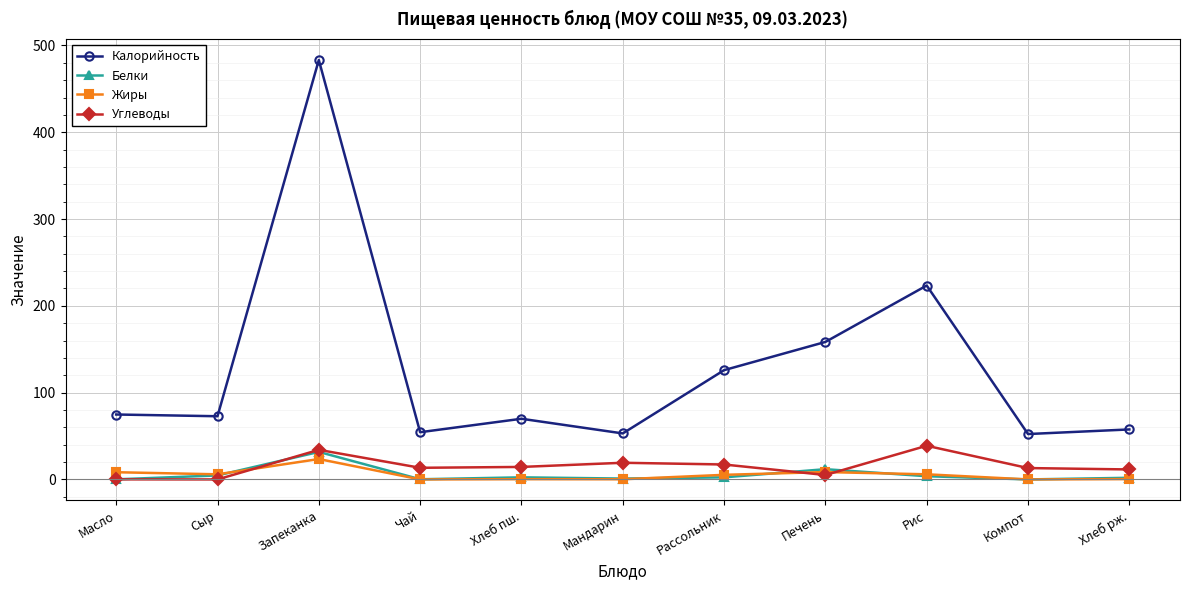

How many data points does each series have?

11